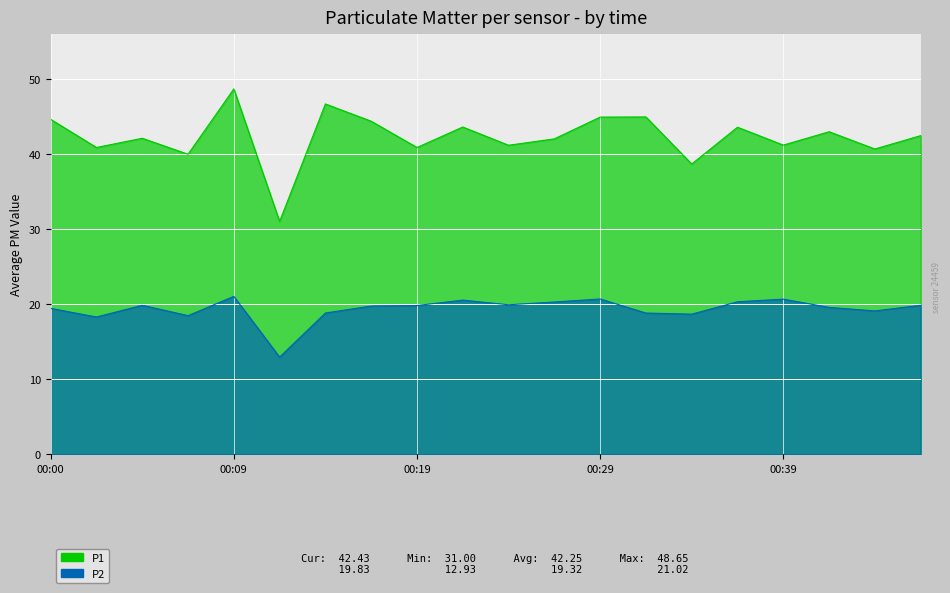

Which category has the highest value in the P1 series?

00:09